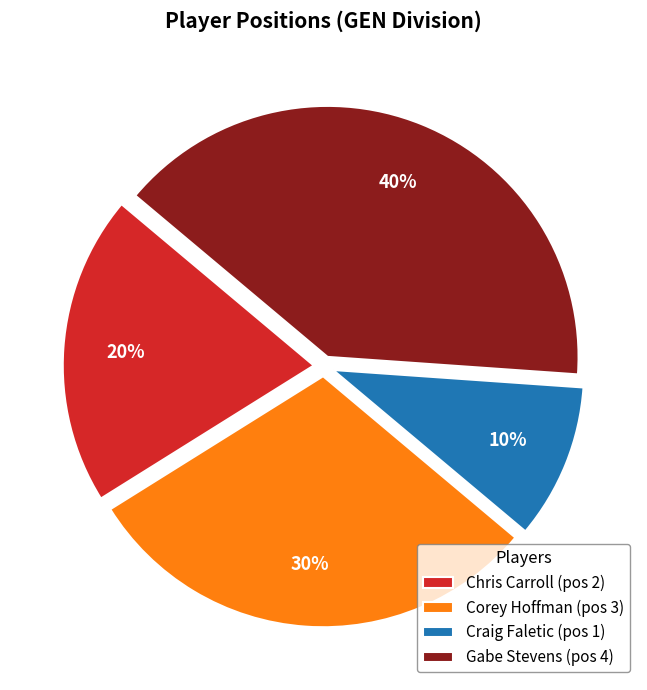

To the nearest percent, what is the difference between the largest and smallest slice percentages?

30%